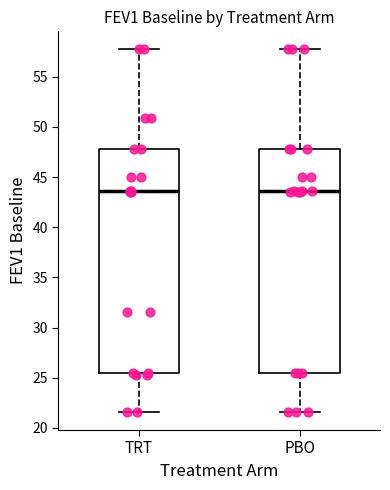

Reading left to right, transcribe this box plot: for each box, give where its median line is, the range the box spans, and where its two whiskers end, as read against the y-axis. The values are not printed on the chart, so give them approximately, as read against the axis.

TRT: median 43.5, box 25.5 to 48.0, whiskers 21.5 to 57.5
PBO: median 43.5, box 25.5 to 48.0, whiskers 21.5 to 57.5